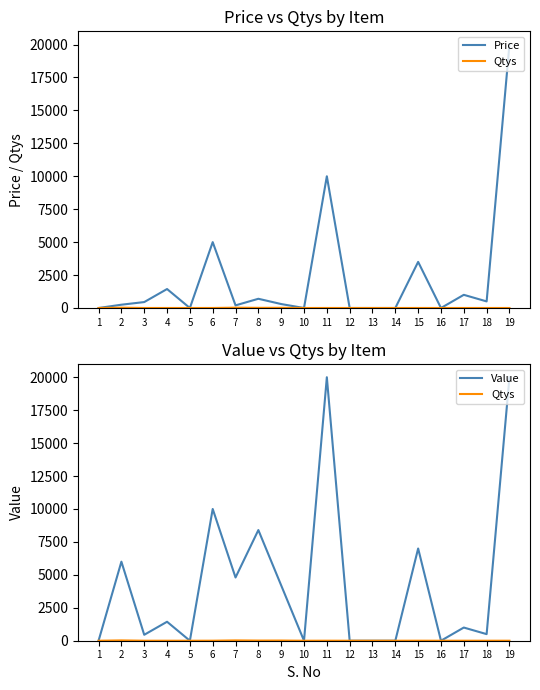

True or false: Price and Value intersect in this chart.

False